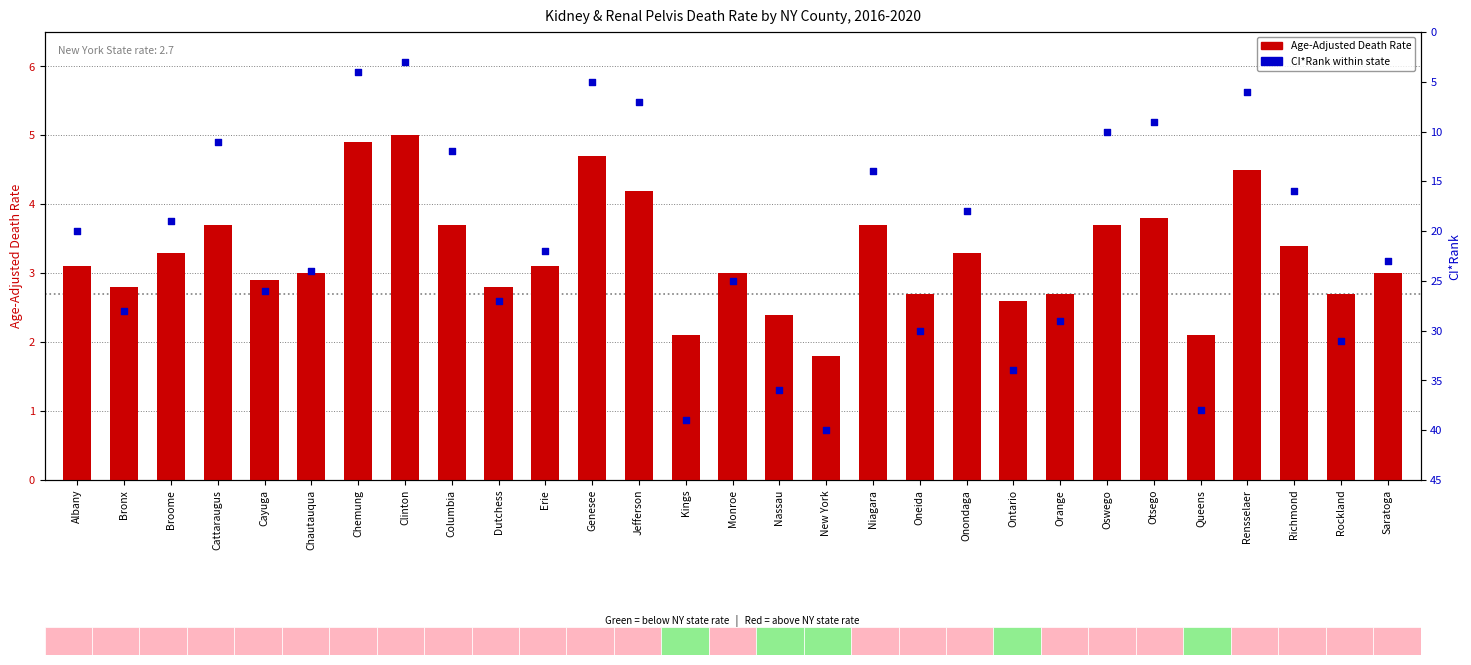

Which series has the largest Y range (max minus min)?

CI*Rank